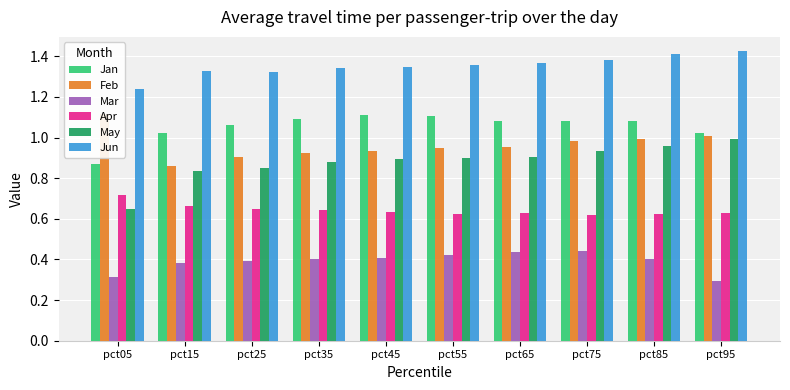

Rank the series at pct45 from lowest to highest value.

Mar, Apr, May, Feb, Jan, Jun